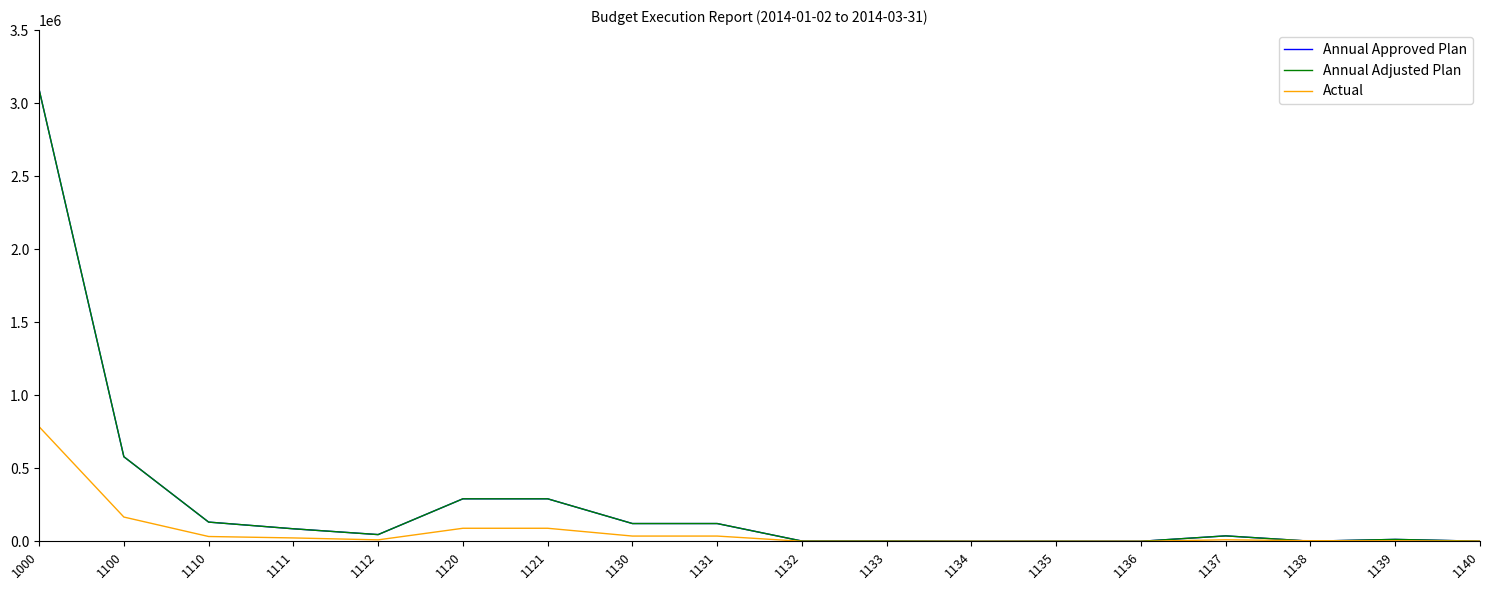

Does the chart have visible grid lines?

No